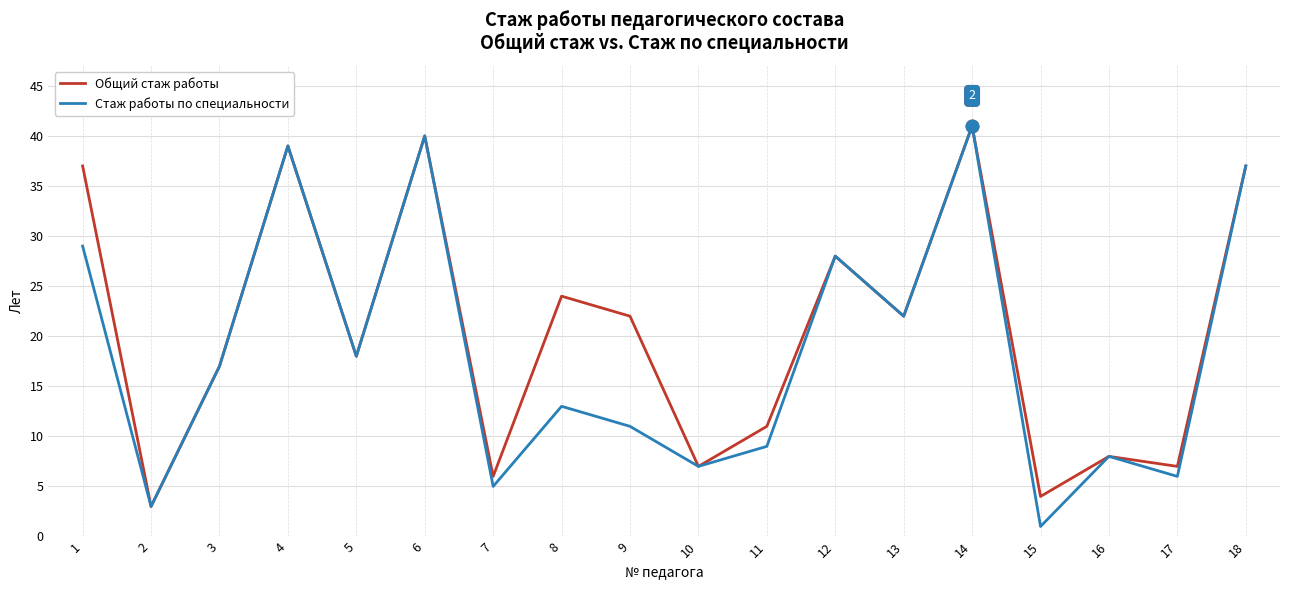

Is it true that Общий стаж работы equals 11 at 11?

True